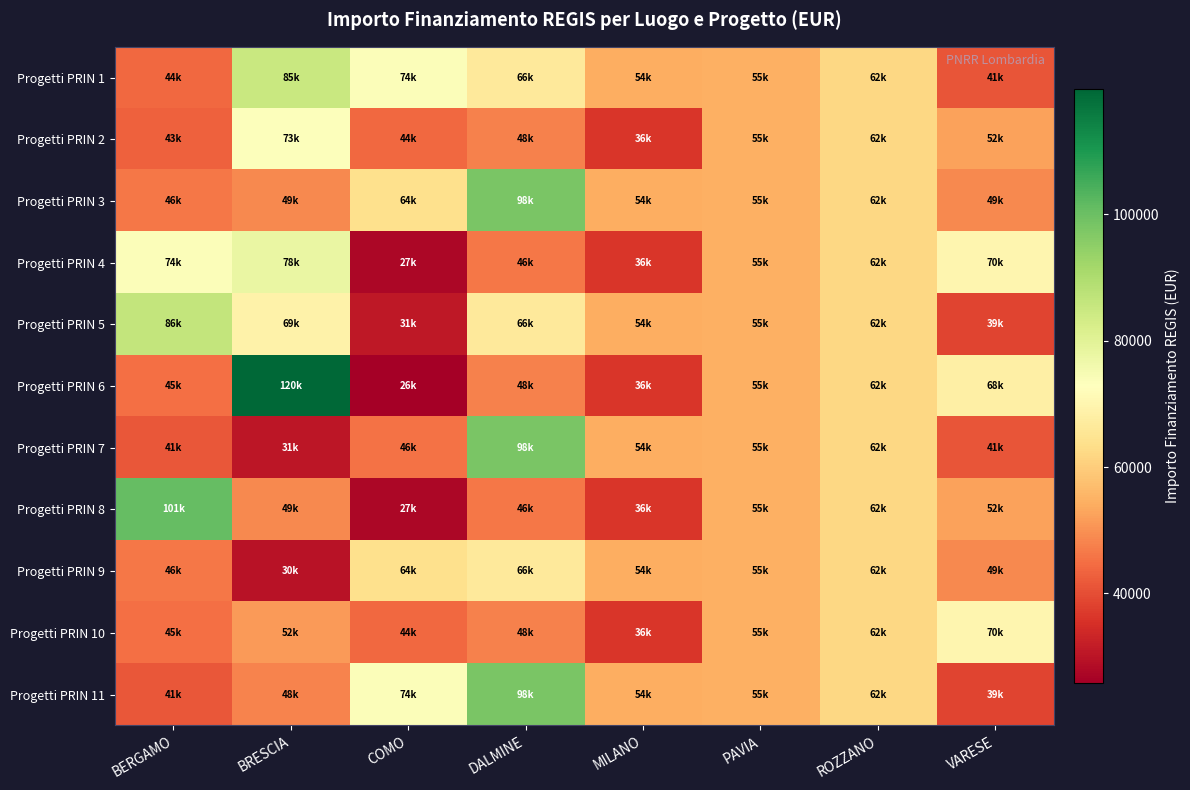

Between DALMINE and ROZZANO, which is larger?

DALMINE